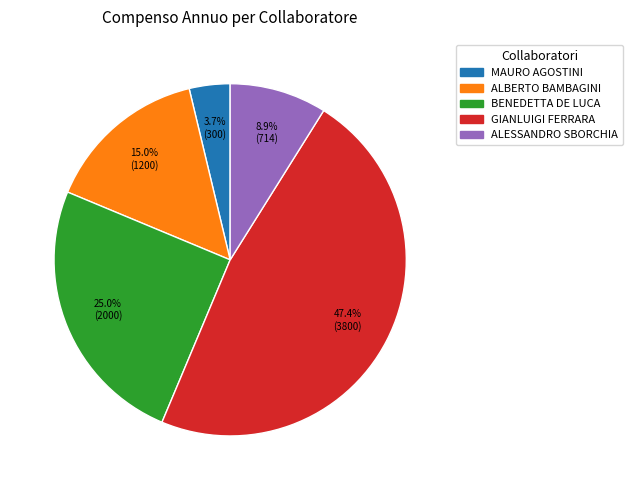

Is there a majority slice in this chart?

No